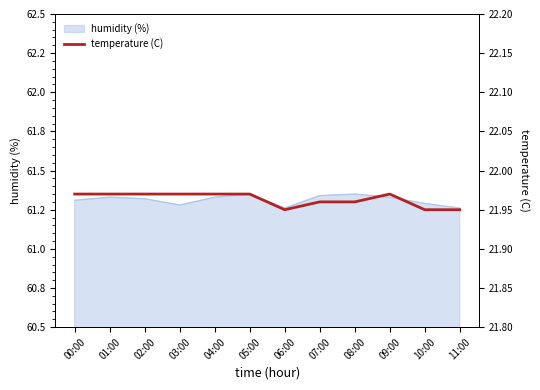

Does the chart display data point markers on the line(s)?

No